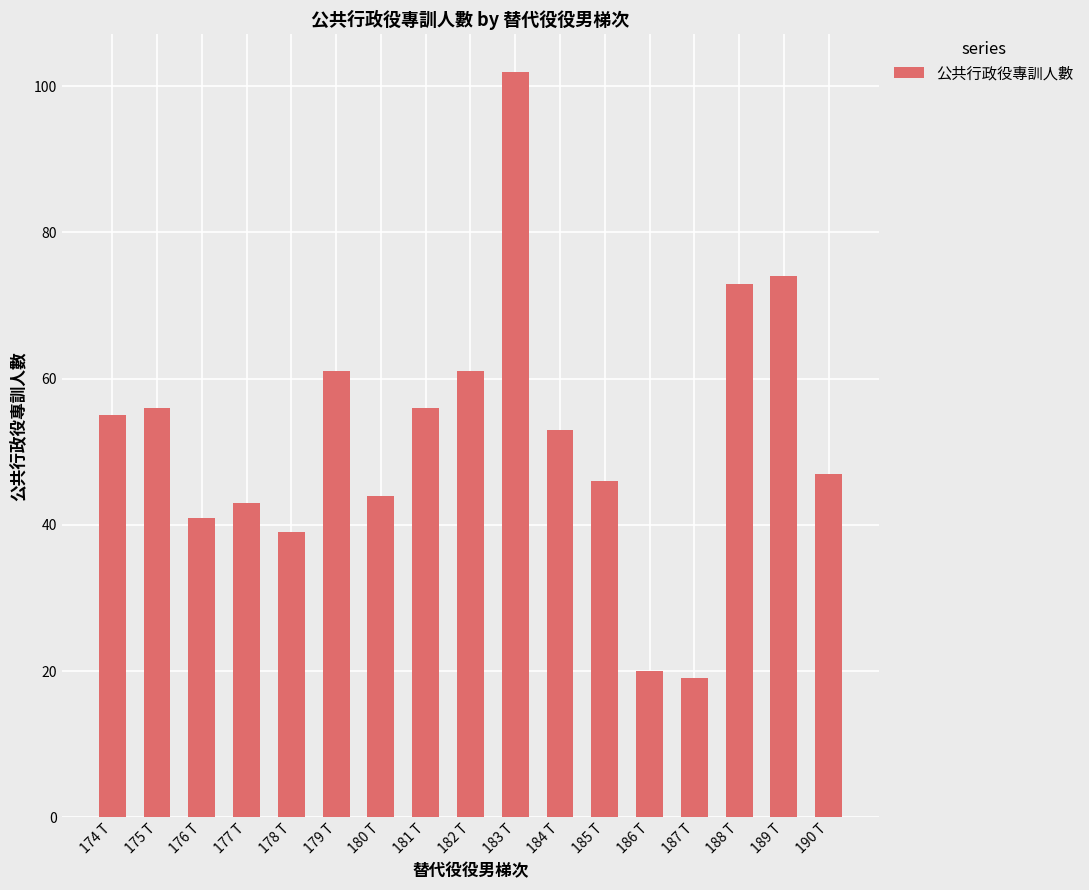

What is the change in value from 179 T to 185 T?

-15